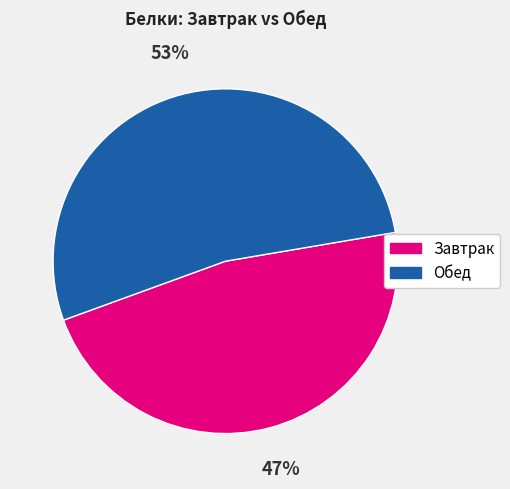

To the nearest percent, what portion does Обед represent?

53%